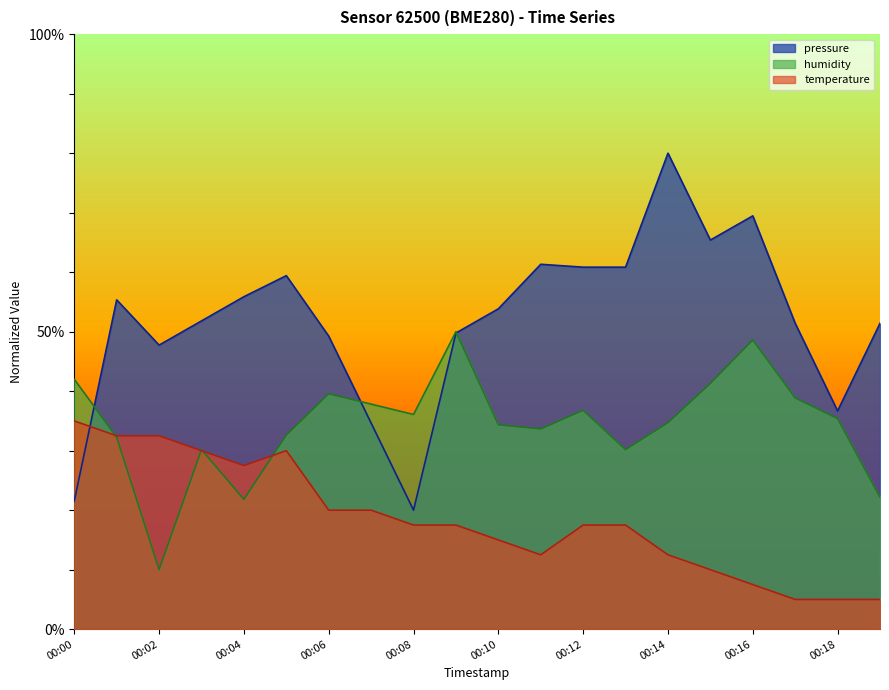

Read the pressure value at 00:11.

61.3